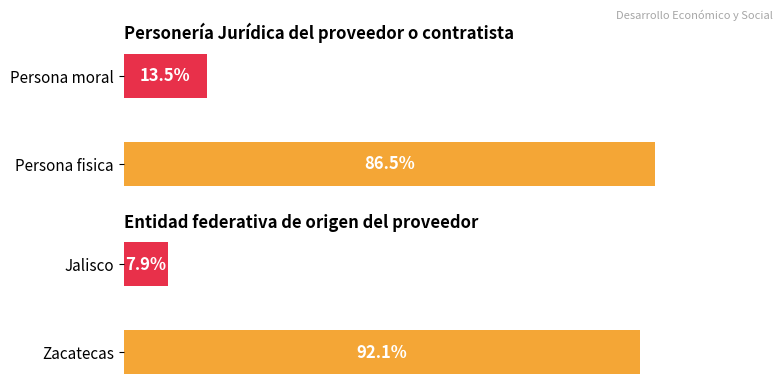

True or false: Personeria Juridica has a value of 86.5 at Persona fisica.

True